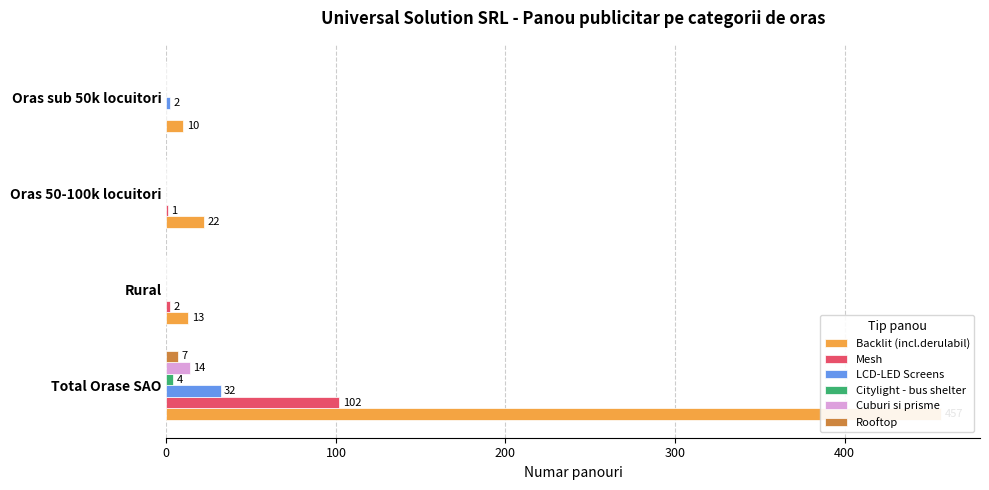

How many values in LCD-LED Screens are above zero?

2